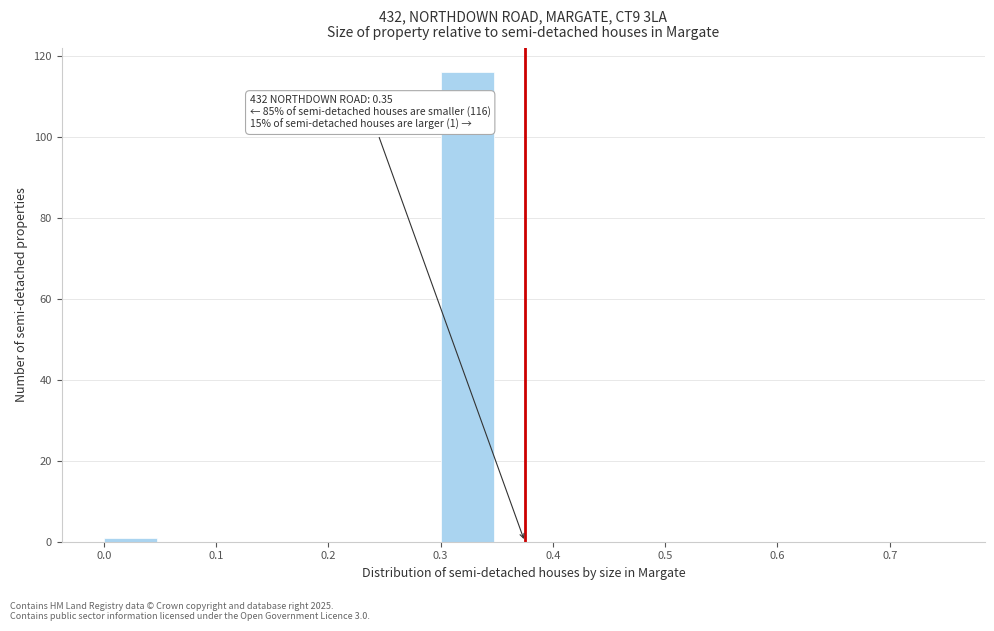

Which range on the x-axis has the tallest bar?

0.30 to 0.35